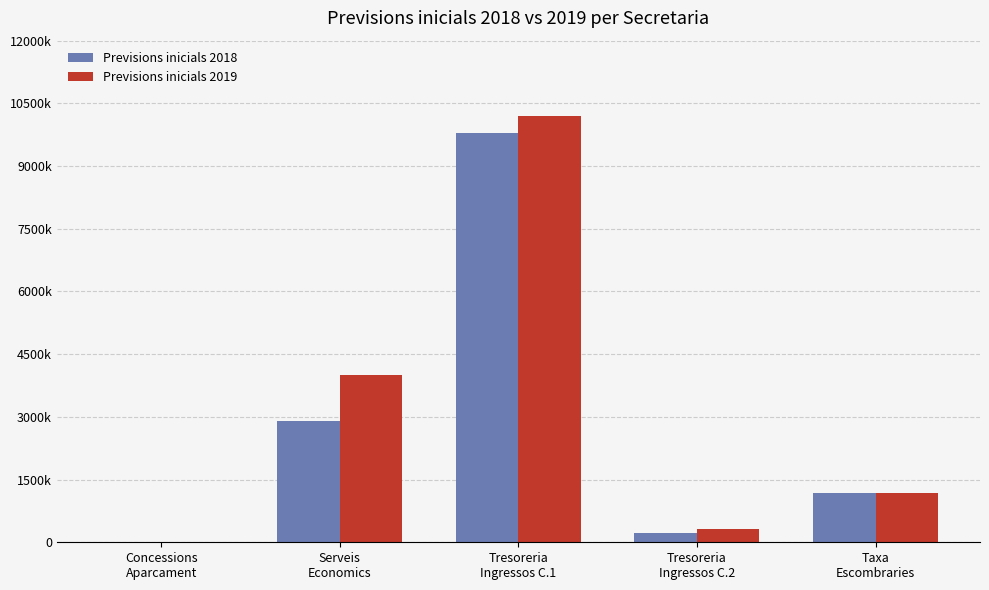

What is the value of the Previsions inicials 2019 bar at the 3rd from the left?

10190716.0